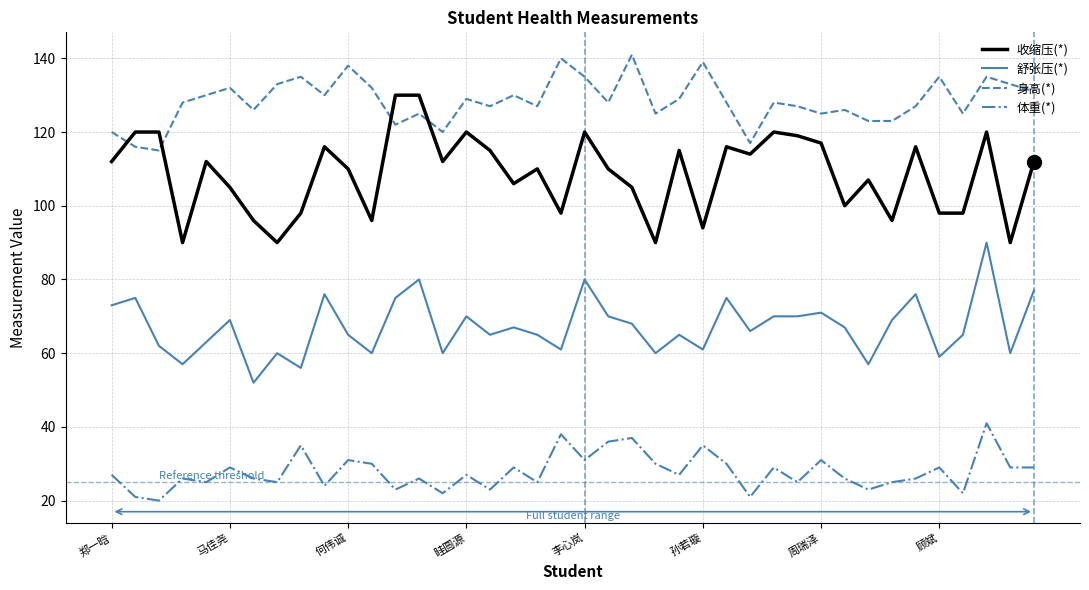

True or false: 身高(*) and 舒张压(*) cross at least once.

False